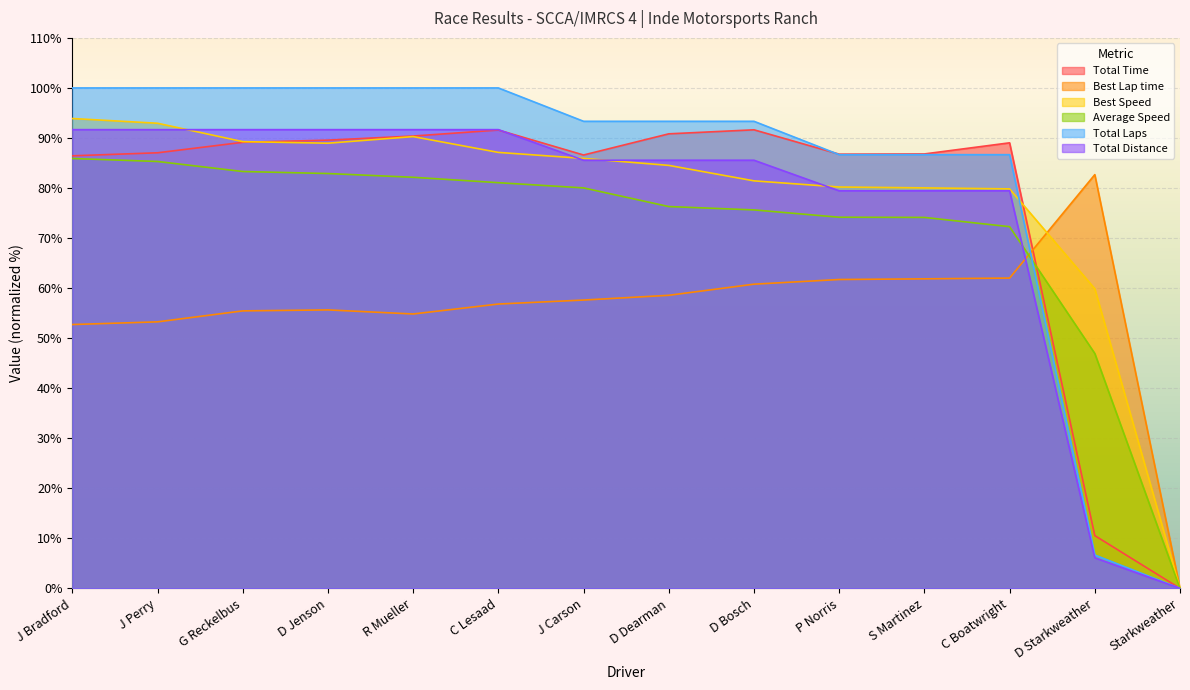

Which category has the highest value across all series?

J Bradford